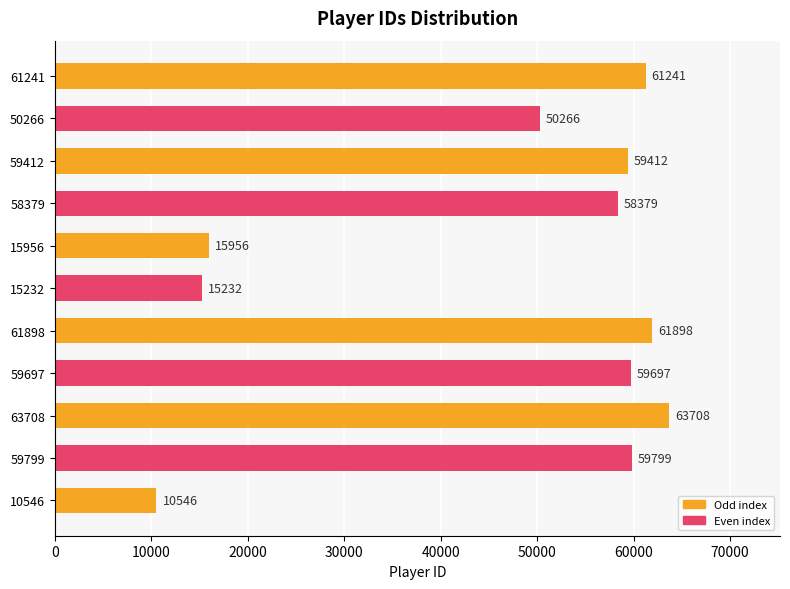

The value at 61241 is 24178. True or false?

False